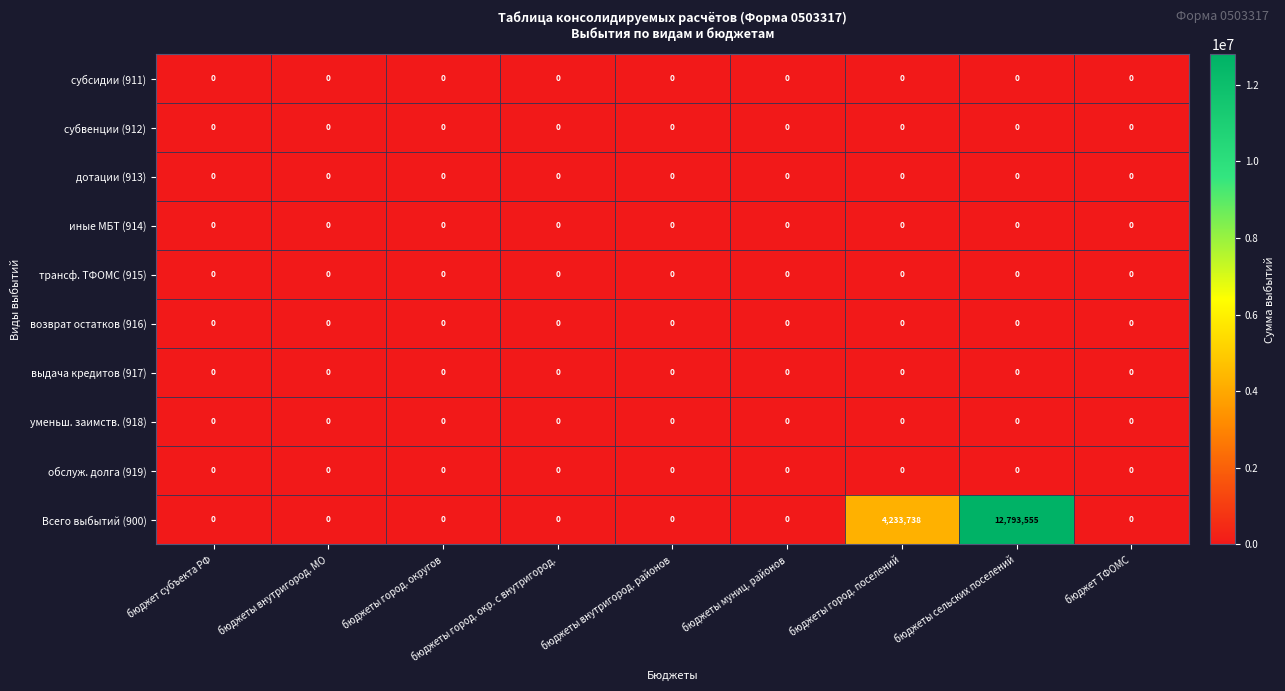

Between бюджеты город. округов and бюджеты город. поселений, which series saw the biggest shift?

Всего выбытий (900)